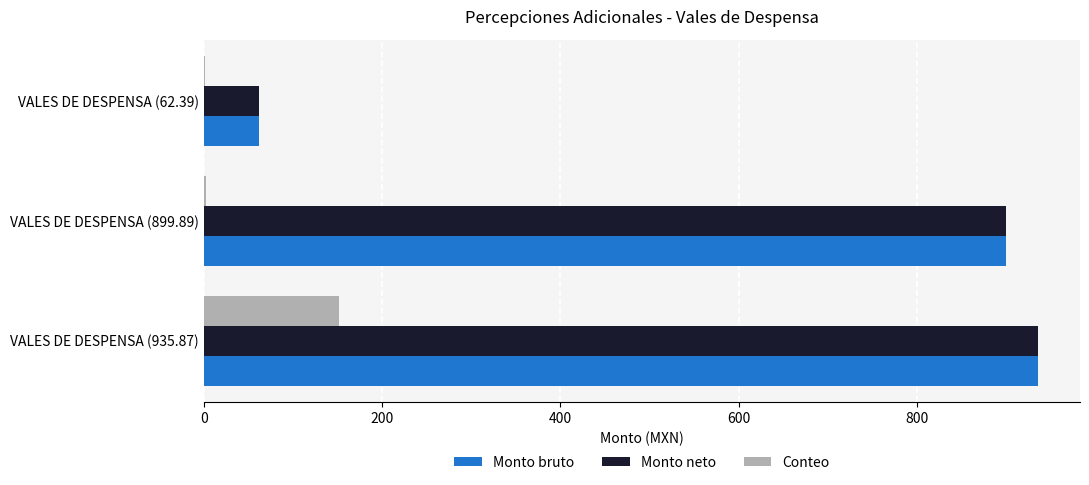

Between VALES DE DESPENSA (935.87) and VALES DE DESPENSA (899.89), which series saw the biggest shift?

Conteo